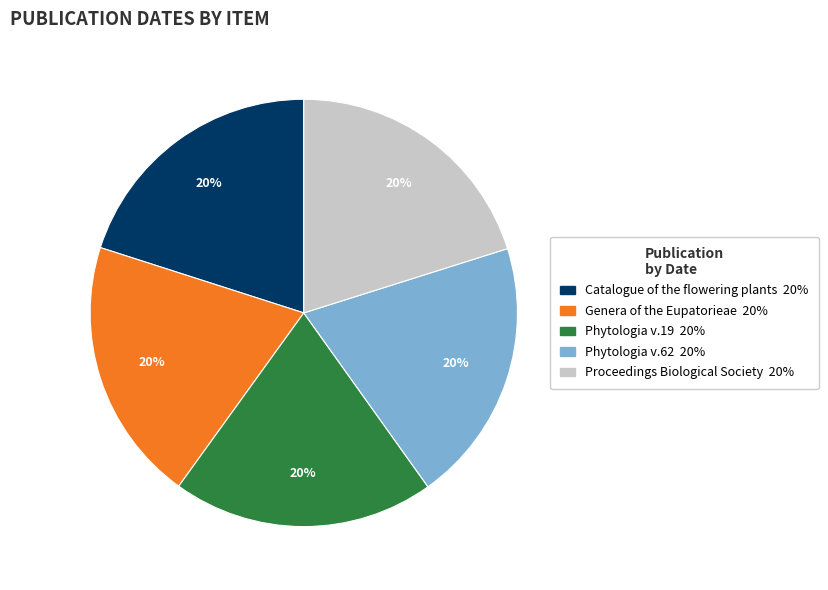

To the nearest percent, what is the average slice percentage?

20%